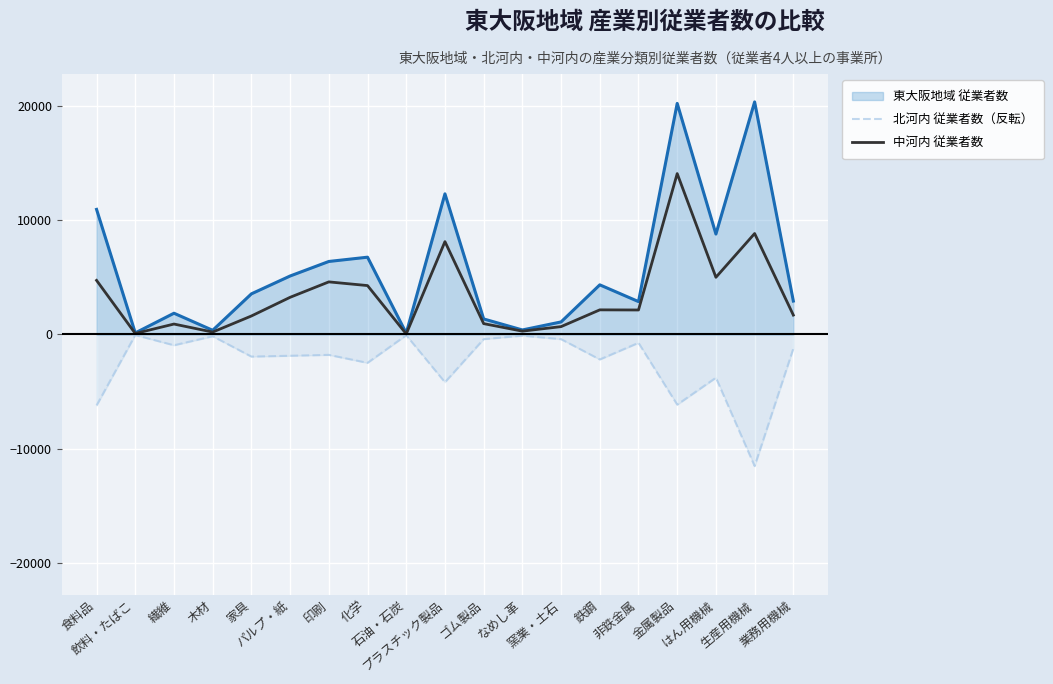

How many distinct data groups are displayed?

3